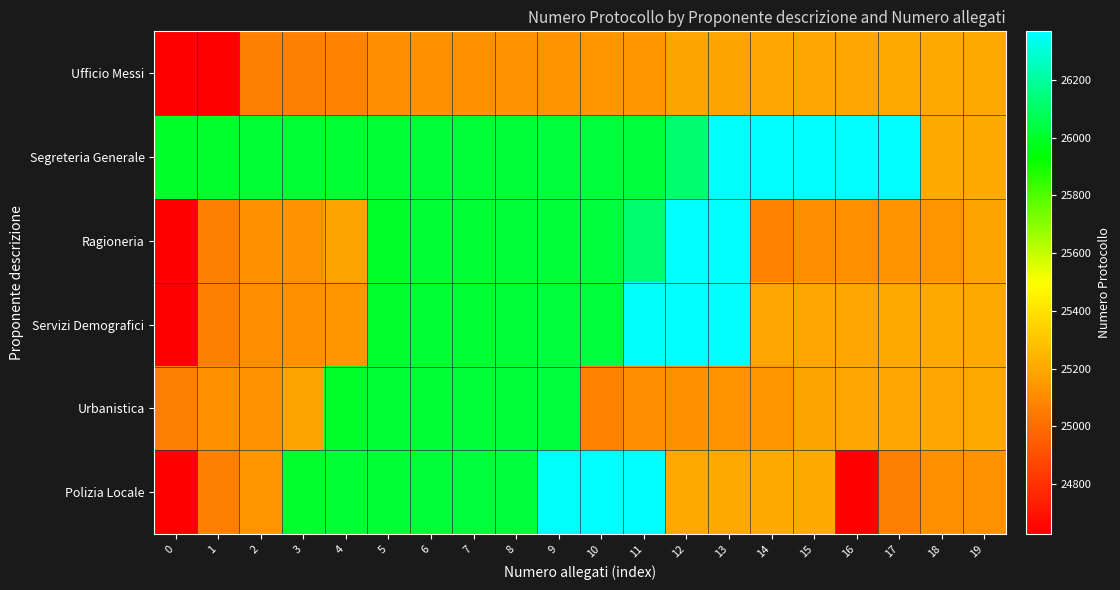

Between 4 and 9, which is larger?

9